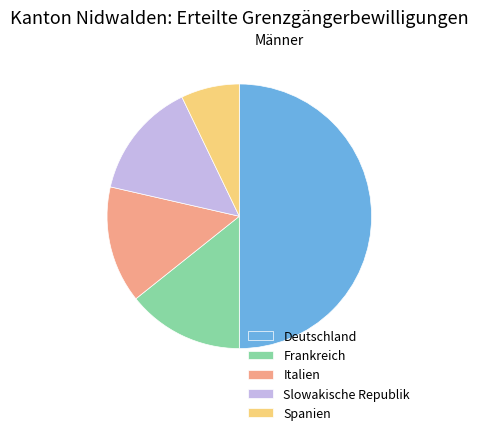

Is Frankreich the majority of the pie?

No